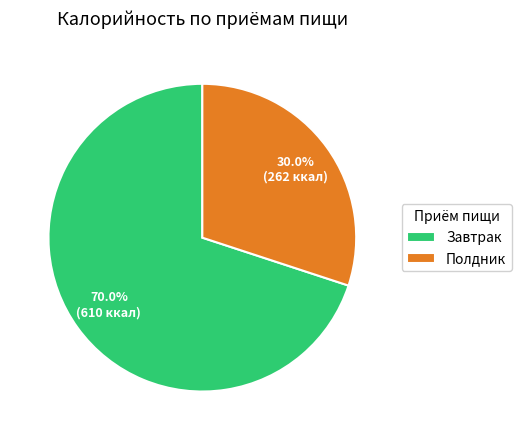

To the nearest percent, what portion does Полдник represent?

30%